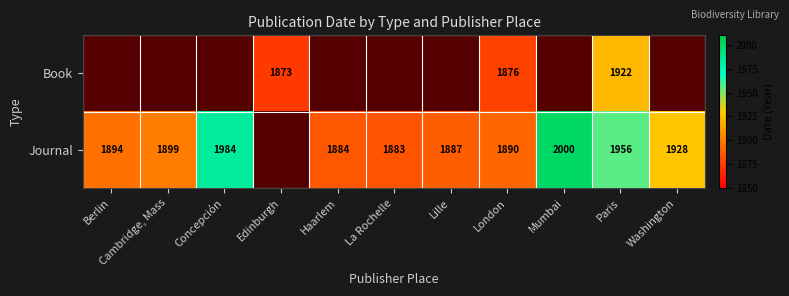

Is it true that Journal equals 478 at La Rochelle?

False